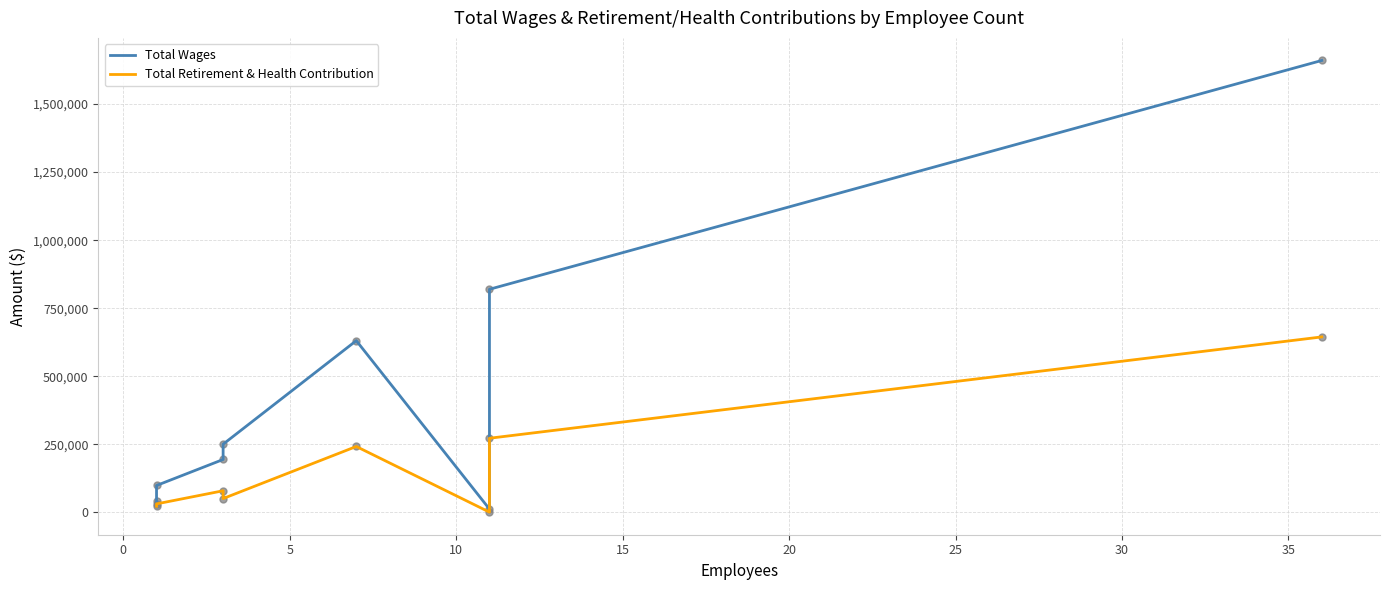

What is the total value across all series at 25?

1091272